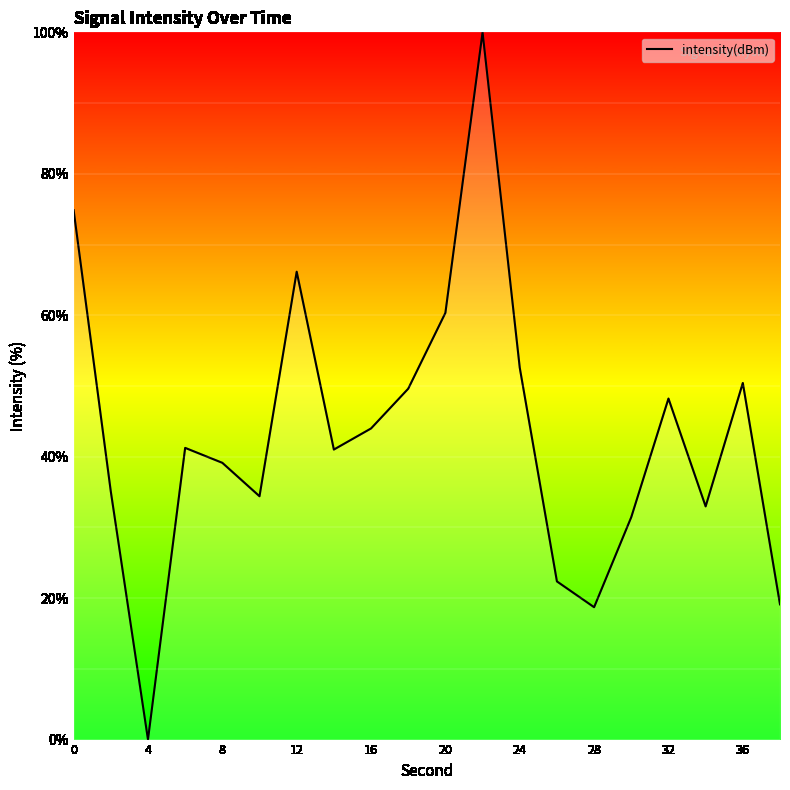

What is the difference between the maximum and minimum values?

100.0